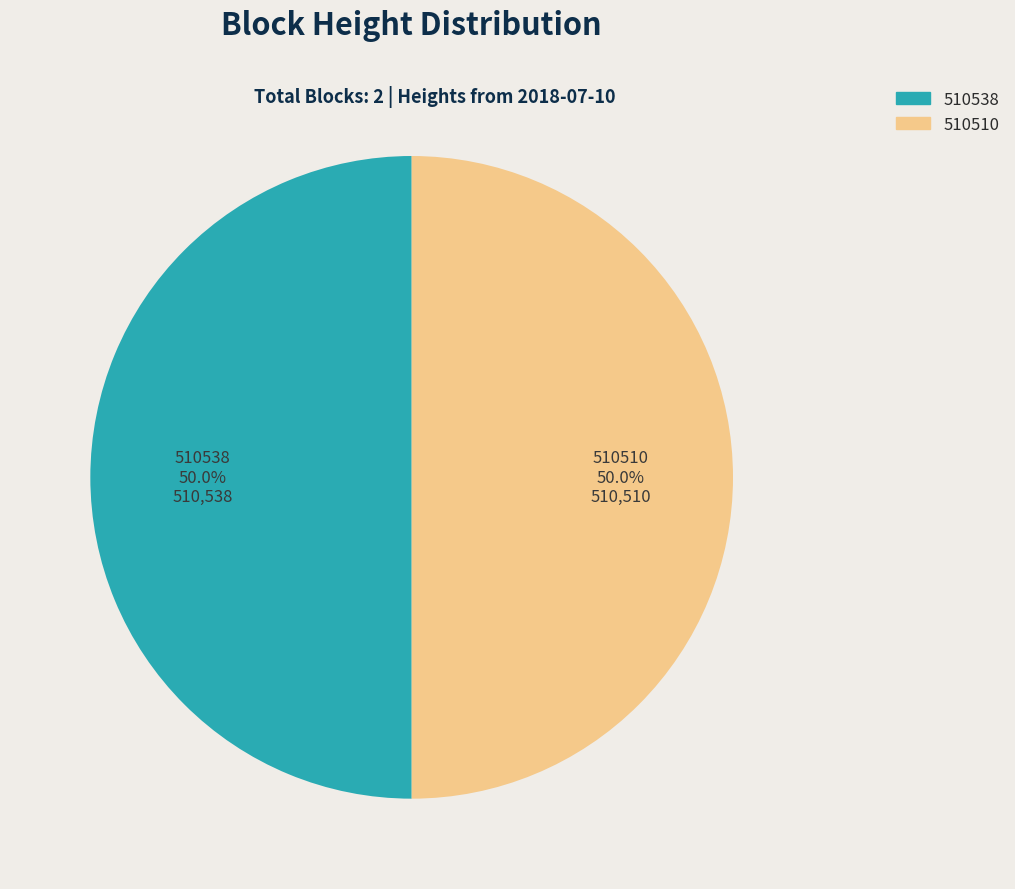

Is the sum of 510538 and 510510 greater than half?

Yes